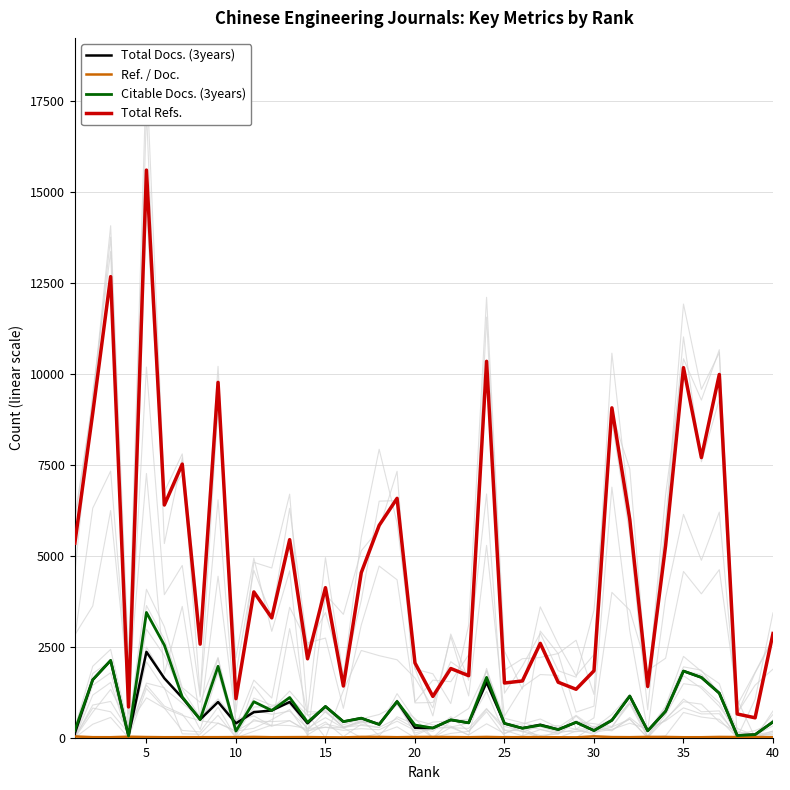

How many data points does each series have?

40